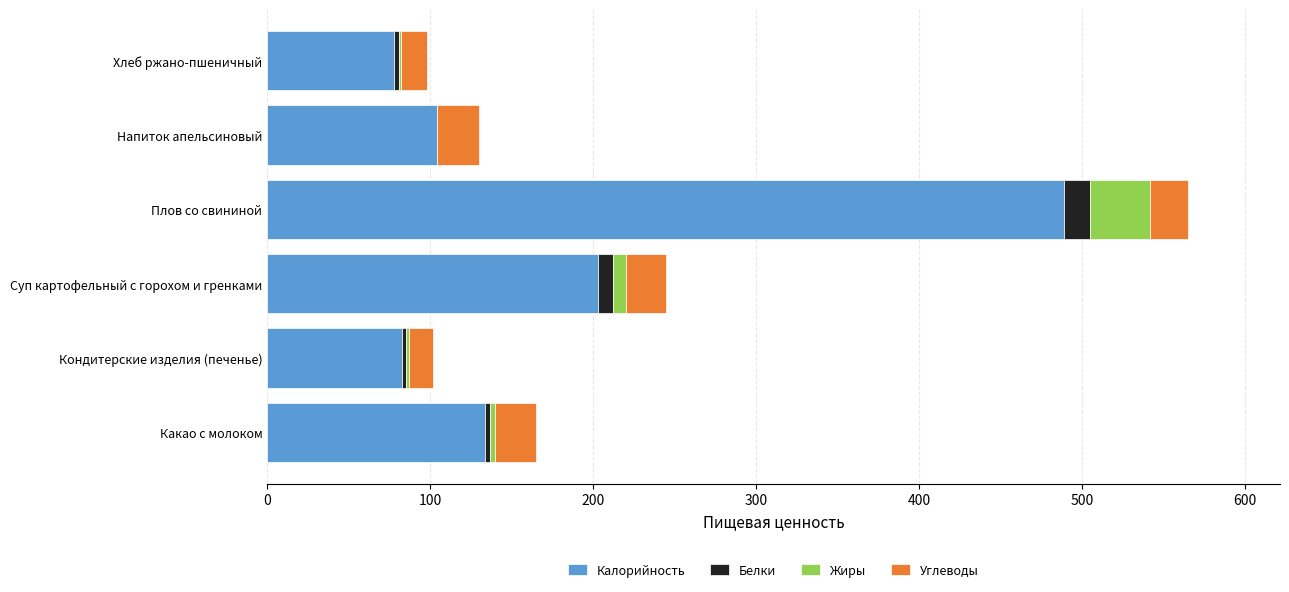

The value of Калорийность at Плов со свининой is 489. True or false?

True